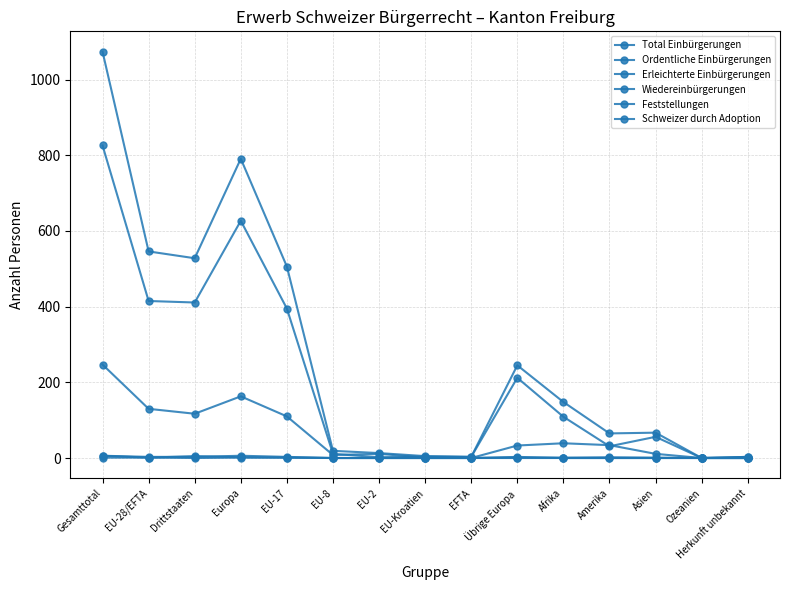

Between EU-17 and Ozeanien, which series saw the biggest shift?

Total Einbürgerungen